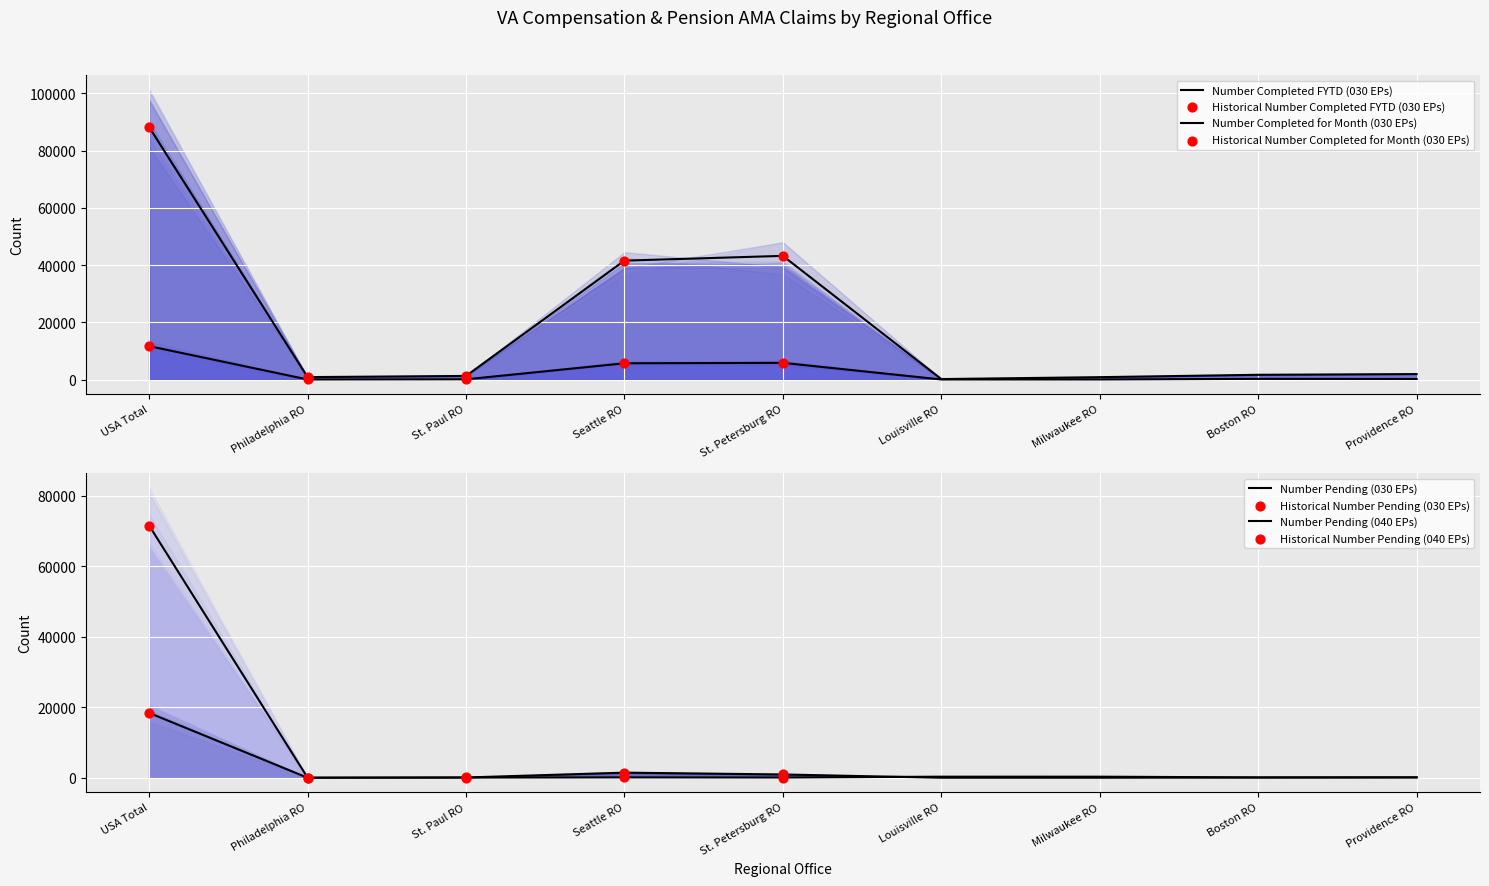

Which series contains the highest Y value?

Number Completed FYTD (030 EPs)